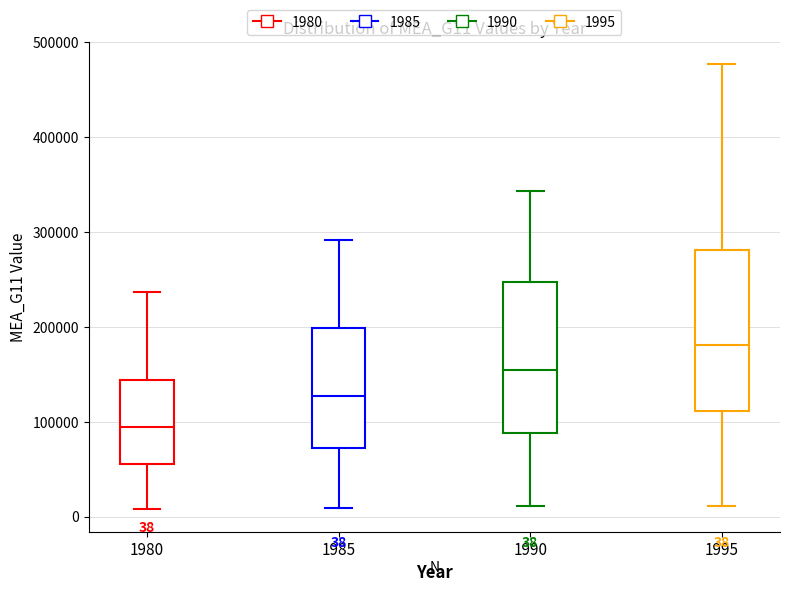

Which box has the highest median line?

1995